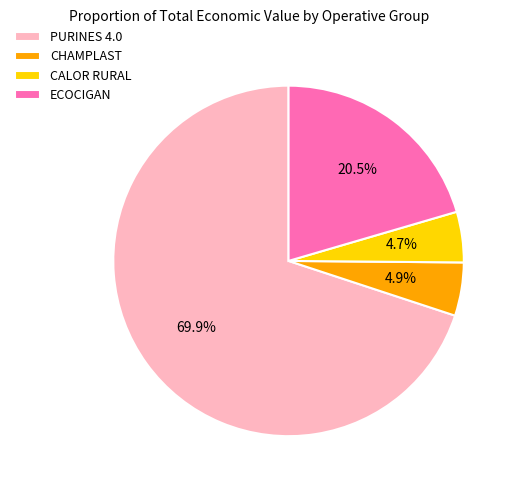

Count the number of slices in the pie.

4